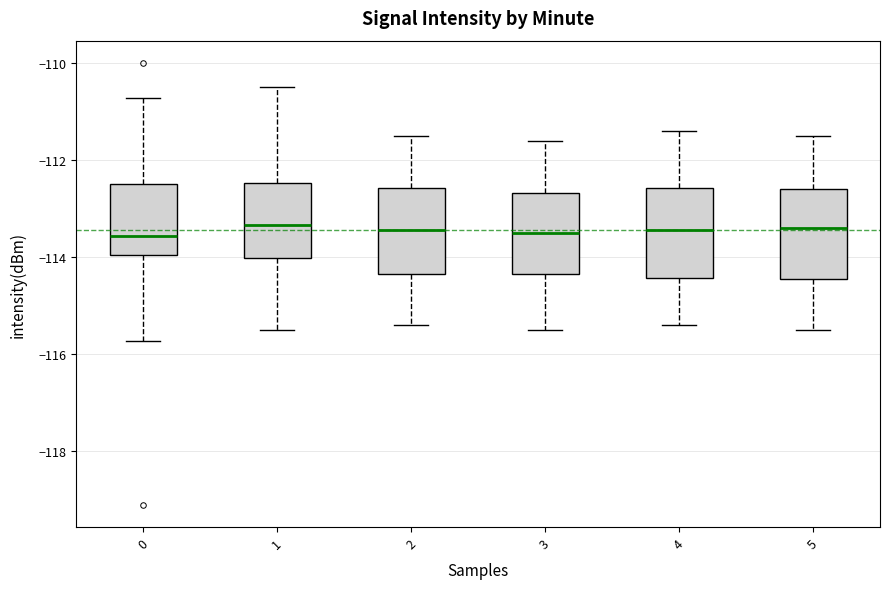

Reading left to right, transcribe this box plot: for each box, give where its median line is, the range the box spans, and where its two whiskers end, as read against the y-axis. The values are not printed on the chart, so give them approximately, as read against the axis.

0: median -113.6, box -114.0 to -112.4, whiskers -115.8 to -110.8
1: median -113.4, box -114.0 to -112.4, whiskers -115.4 to -110.4
2: median -113.4, box -114.4 to -112.6, whiskers -115.4 to -111.4
3: median -113.4, box -114.4 to -112.6, whiskers -115.4 to -111.6
4: median -113.4, box -114.4 to -112.6, whiskers -115.4 to -111.4
5: median -113.4, box -114.4 to -112.6, whiskers -115.4 to -111.4